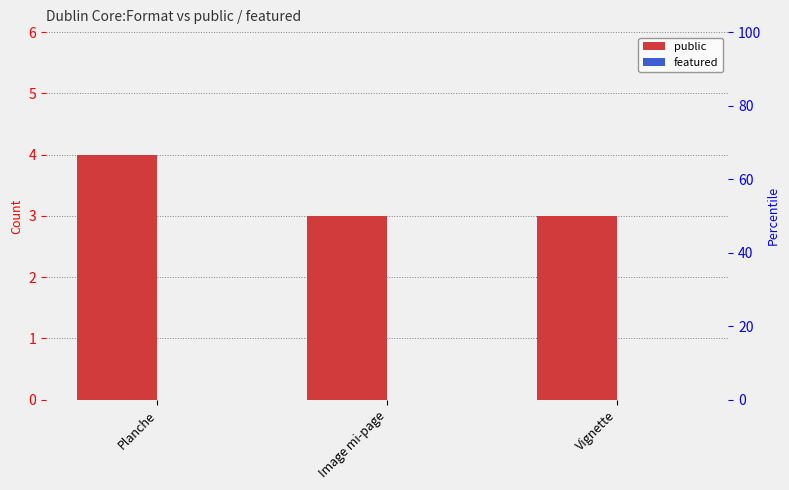

What is the difference between the highest and lowest values at Planche?

4